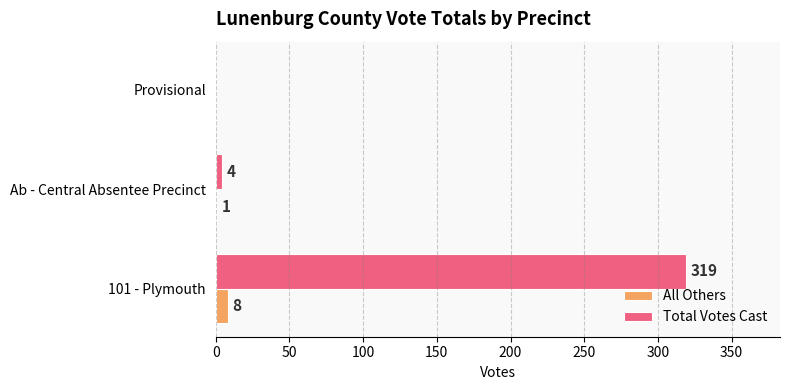

What is the sum of the All Others values at 101 - Plymouth and Provisional?

8